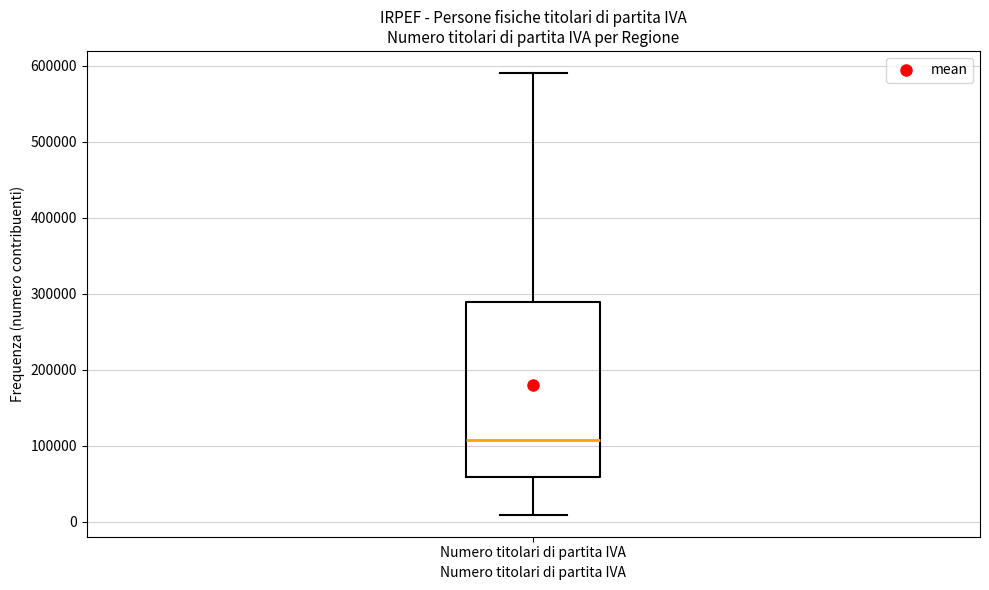

Read this box plot against the y-axis: the position of the median line, the range covered by the box, and the ends of both whiskers. The values are not printed on the chart, so give them approximately, as read against the axis.

median 110000, box 60000 to 290000, whiskers 10000 to 590000